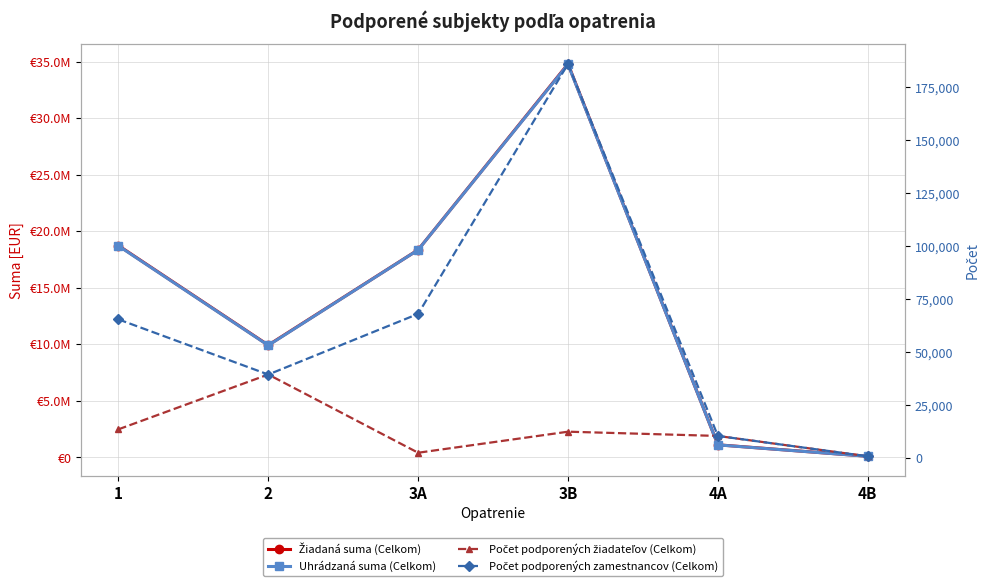

How many lines are shown in the chart?

4